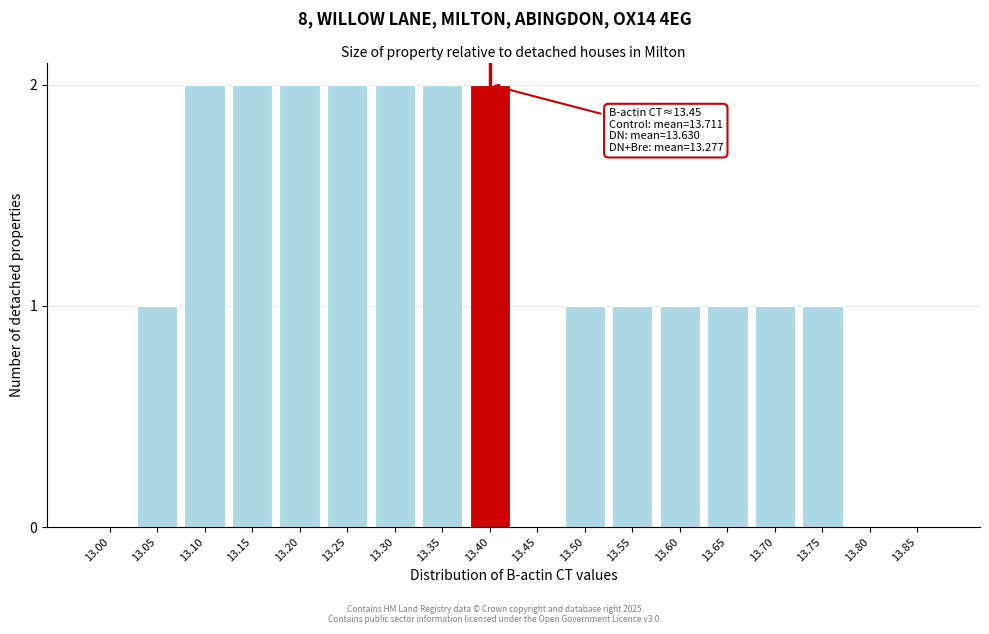

Reading right to left, transcribe all the data shown in this chart.

13.85=0	13.80=0	13.75=1	13.70=1	13.65=1	13.60=1	13.55=1	13.50=1	13.45=0	13.40=2	13.35=2	13.30=2	13.25=2	13.20=2	13.15=2	13.10=2	13.05=1	13.00=0